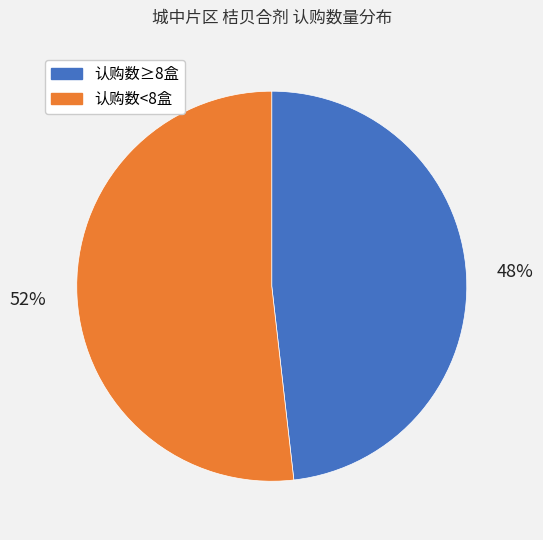

Is there a majority slice in this chart?

Yes